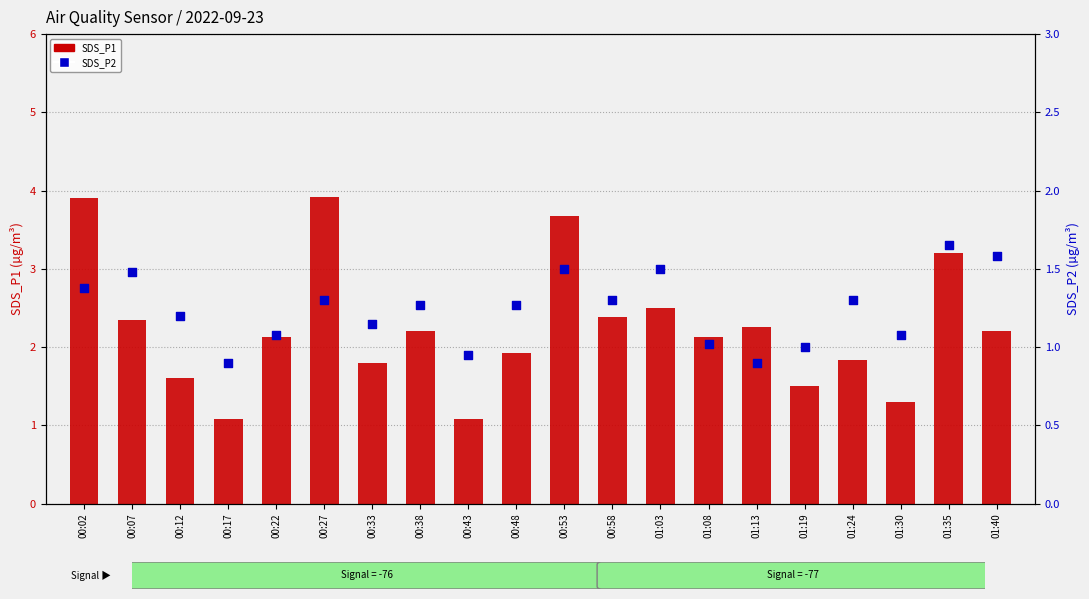

Which series has the largest Y range (max minus min)?

SDS_P1